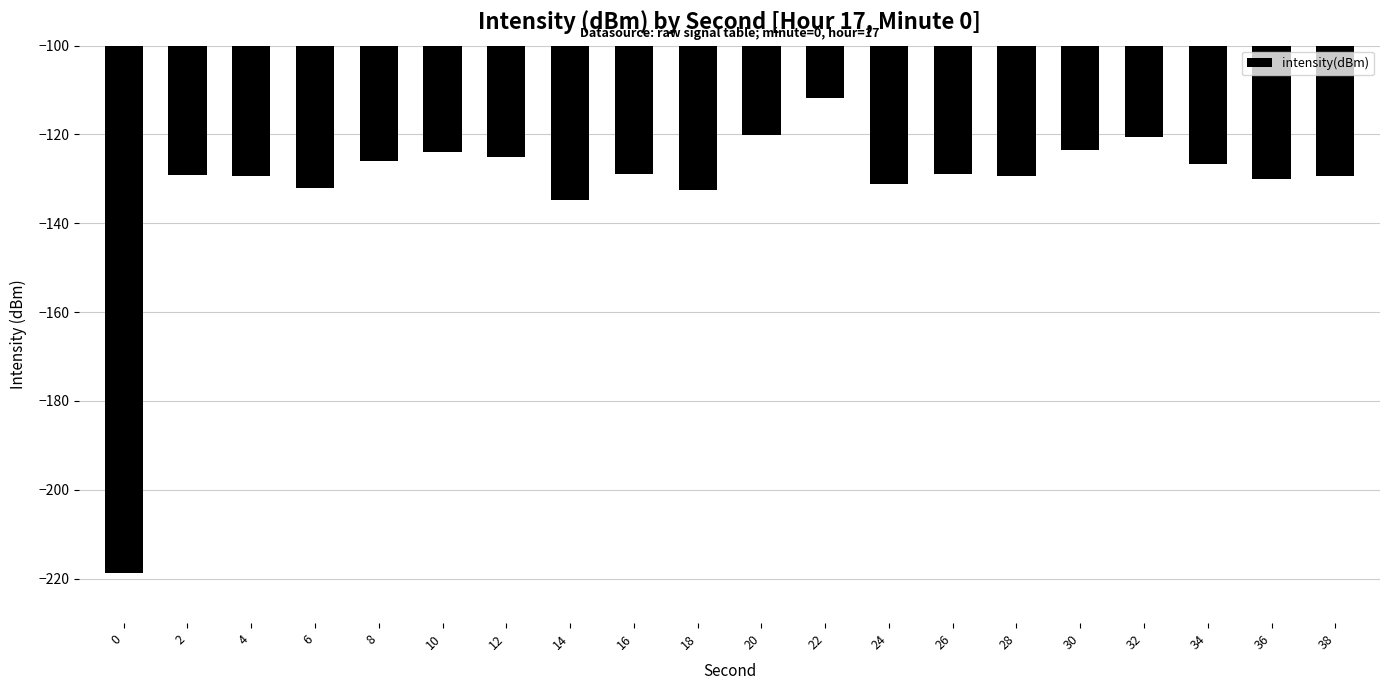

What is the approximate value at 18?

-132.5